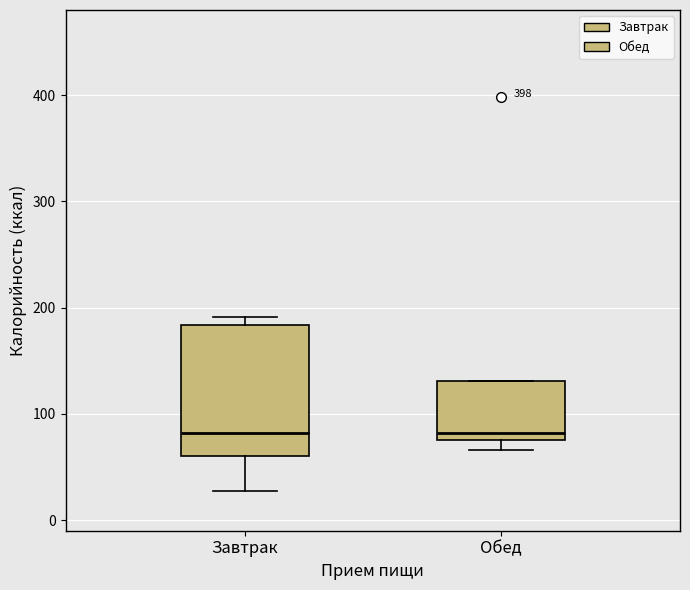

Reading left to right, transcribe this box plot: for each box, give where its median line is, the range the box spans, and where its two whiskers end, as read against the y-axis. The values are not printed on the chart, so give them approximately, as read against the axis.

Завтрак: median 80, box 60 to 180, whiskers 30 to 190
Обед: median 80 (just above the box's lower edge), box 80 to 130, whiskers 70 to 130